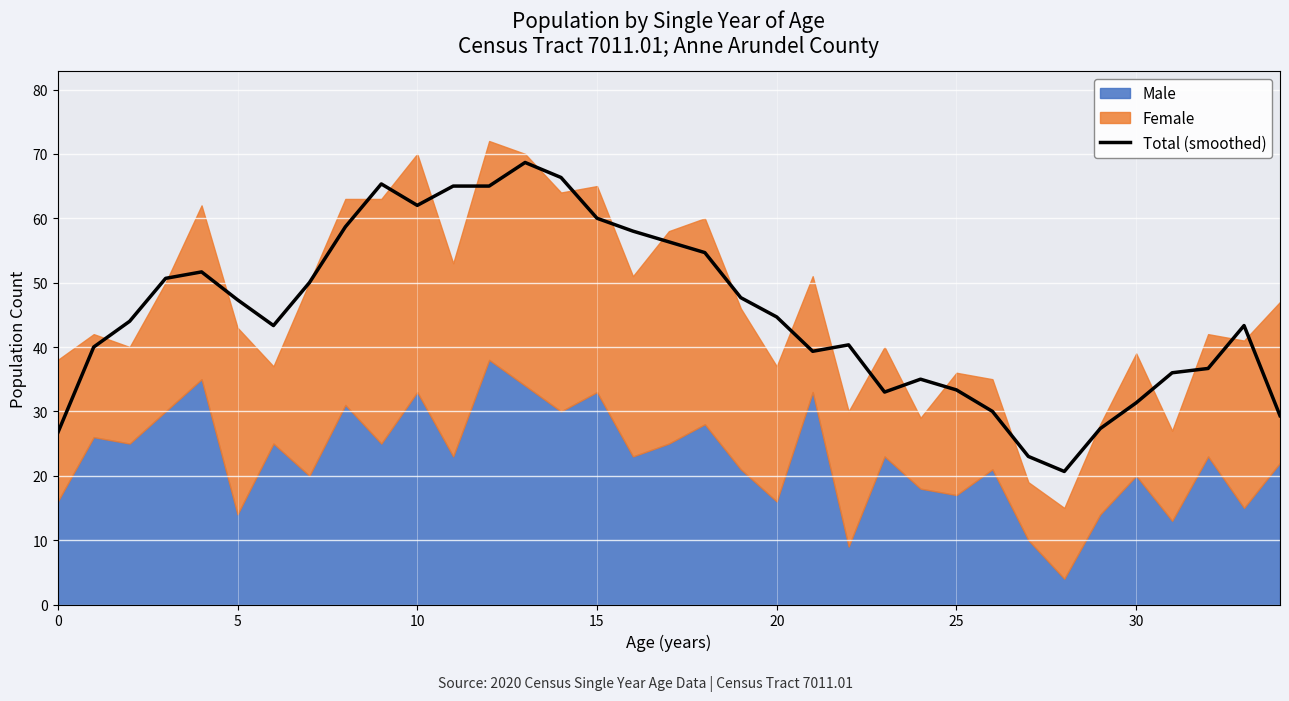

How many points are lower than both their immediate neighbors (excluding endpoints)?

5